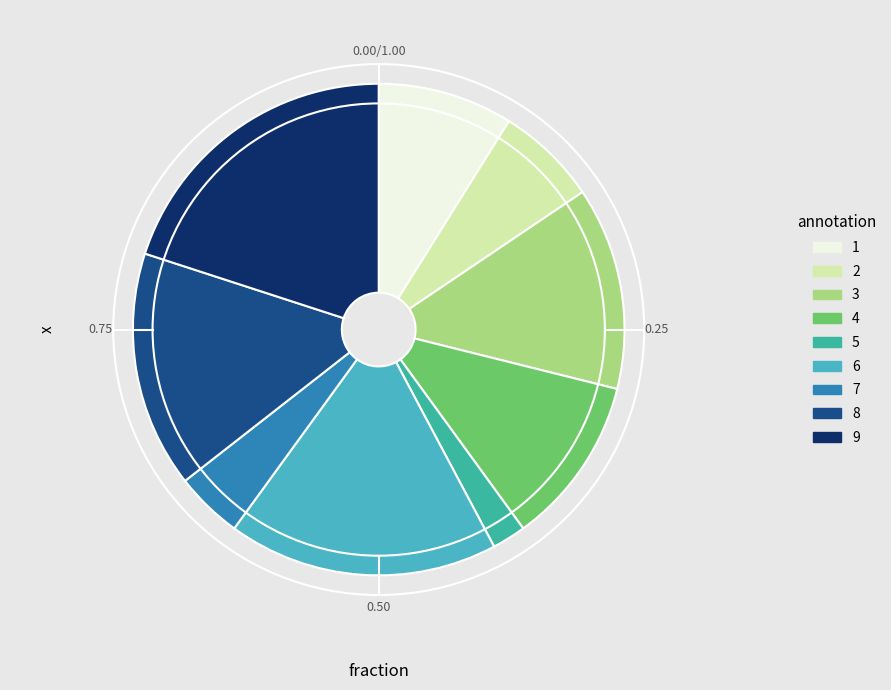

Does 6 account for over 50% of the chart?

No